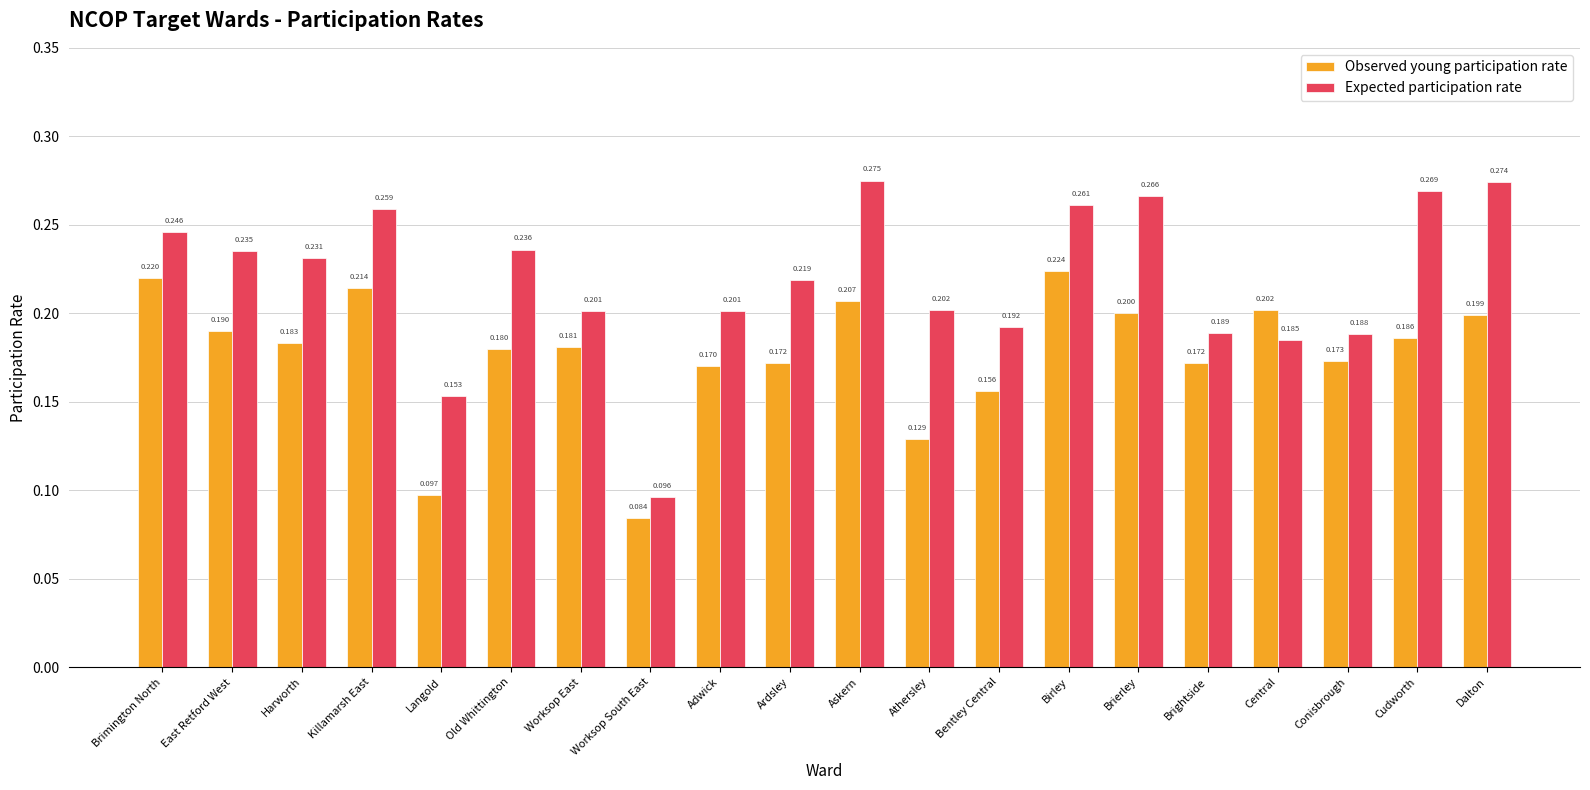

The value of Expected participation rate at Old Whittington is 0.2. True or false?

True